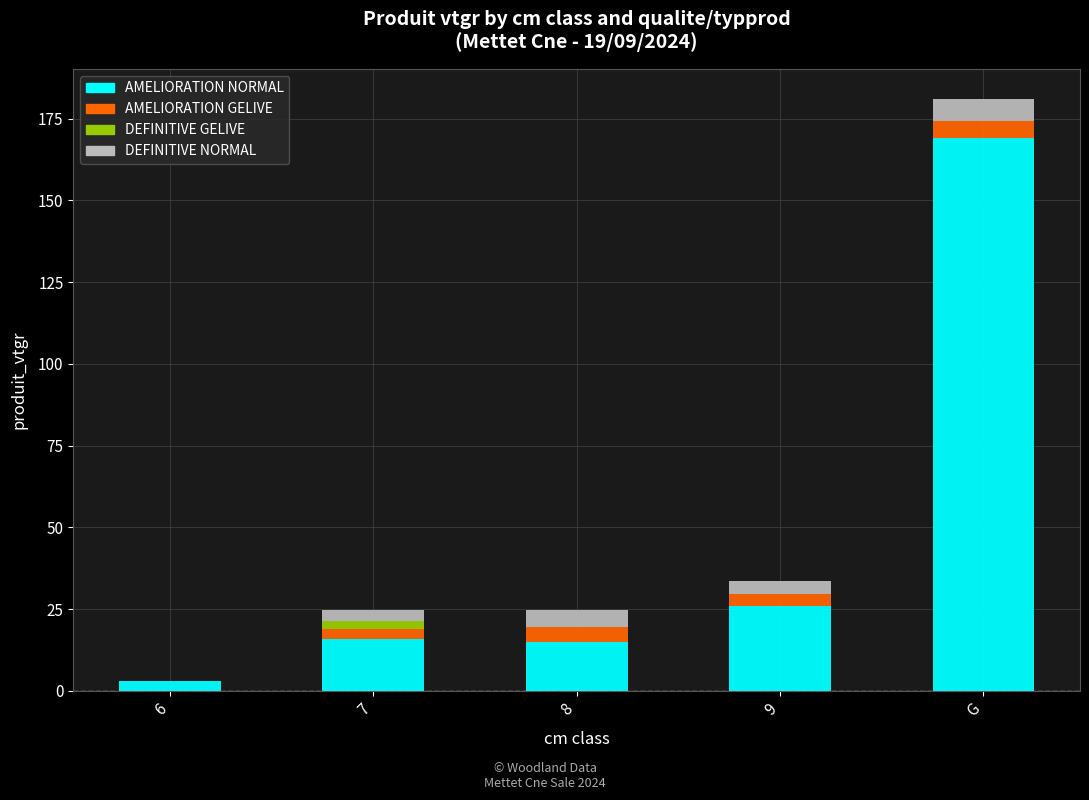

What is the maximum value for AMELIORATION NORMAL?

169.1